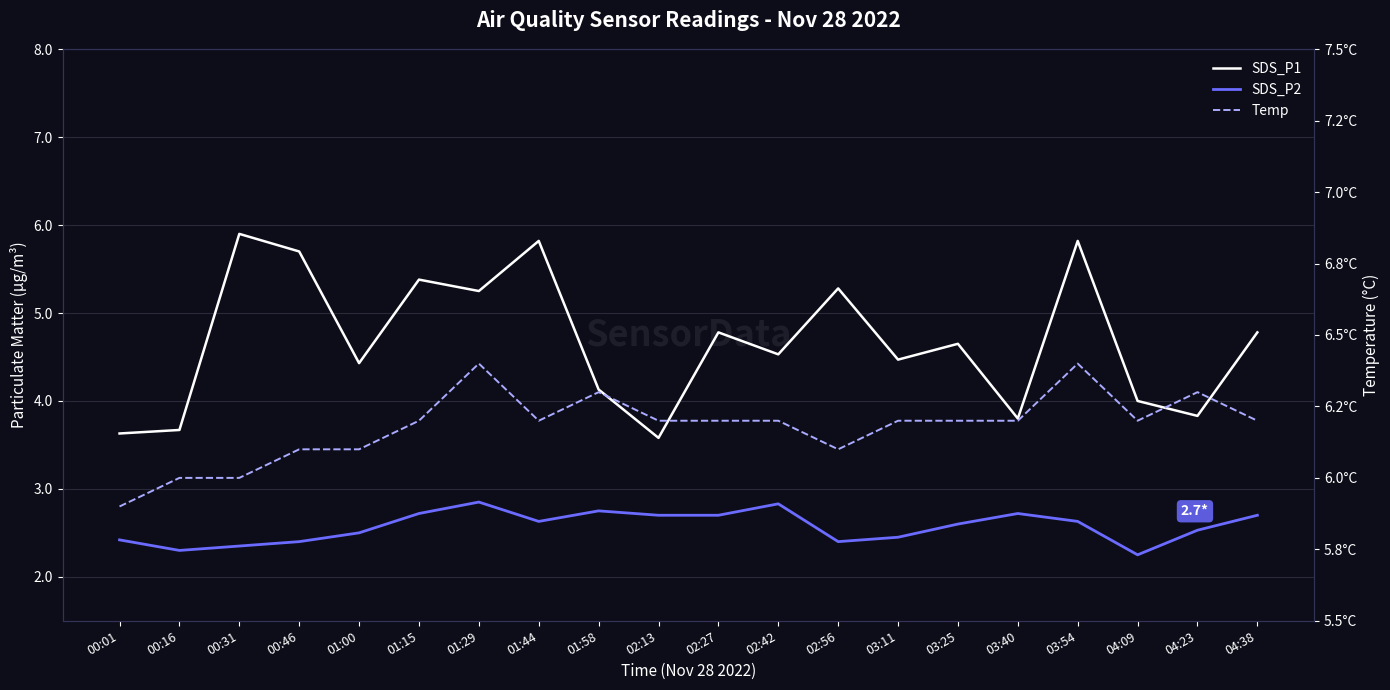

Count the SDS_P2 values in the range 2 to 3.

20